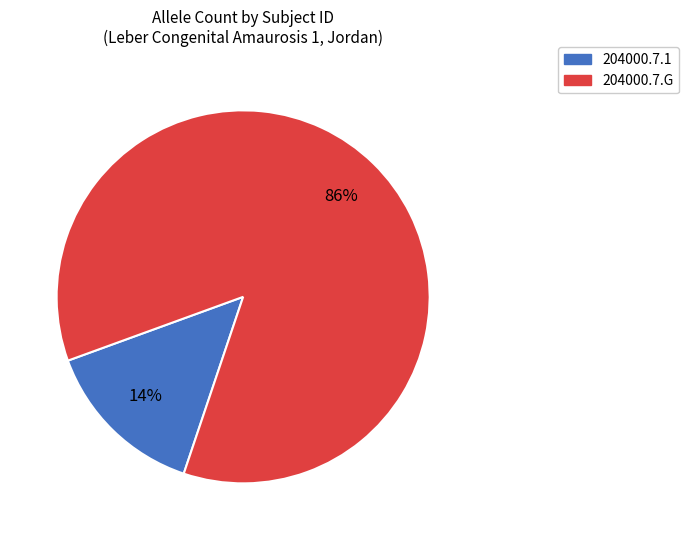

What is the smallest slice in the pie chart?

204000.7.1